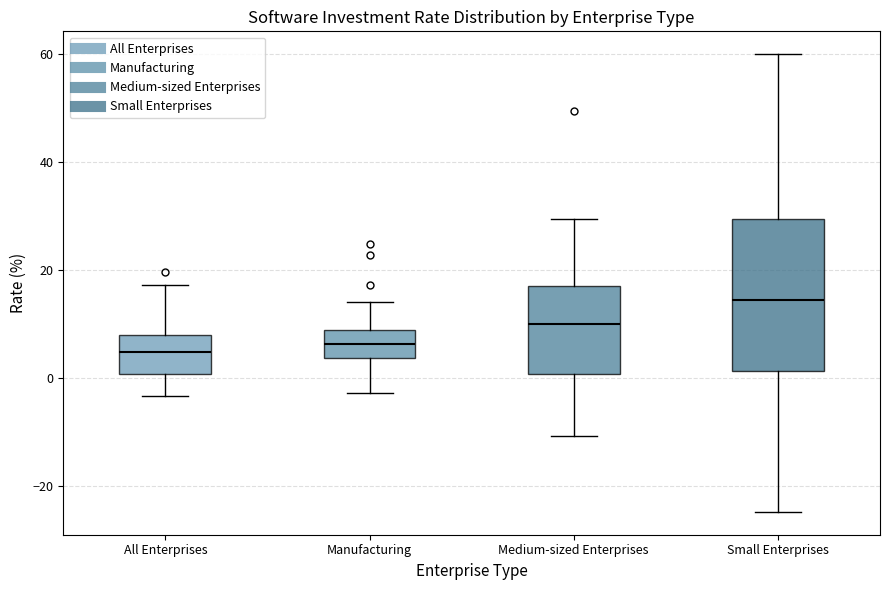

Where is the lower edge of the box for Manufacturing on the y-axis? The values are not printed on the chart, so give them approximately, as read against the axis.

4